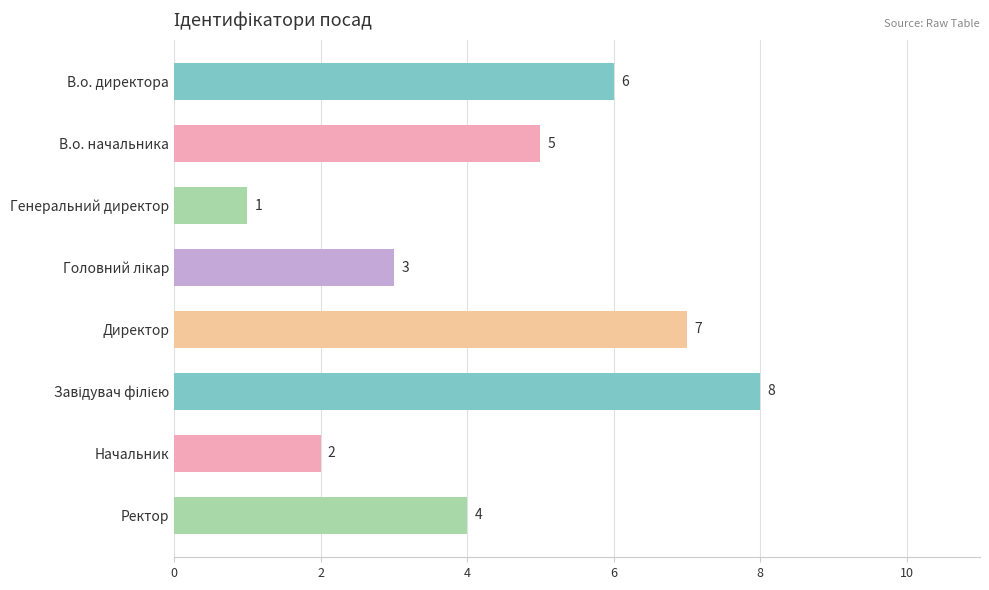

What is the difference between the second highest and minimum values?

6